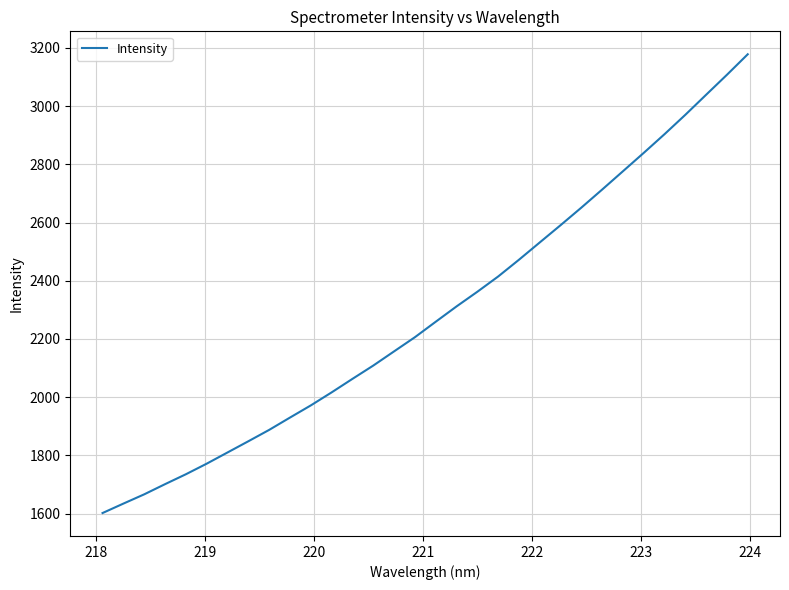

Does the chart have visible grid lines?

Yes